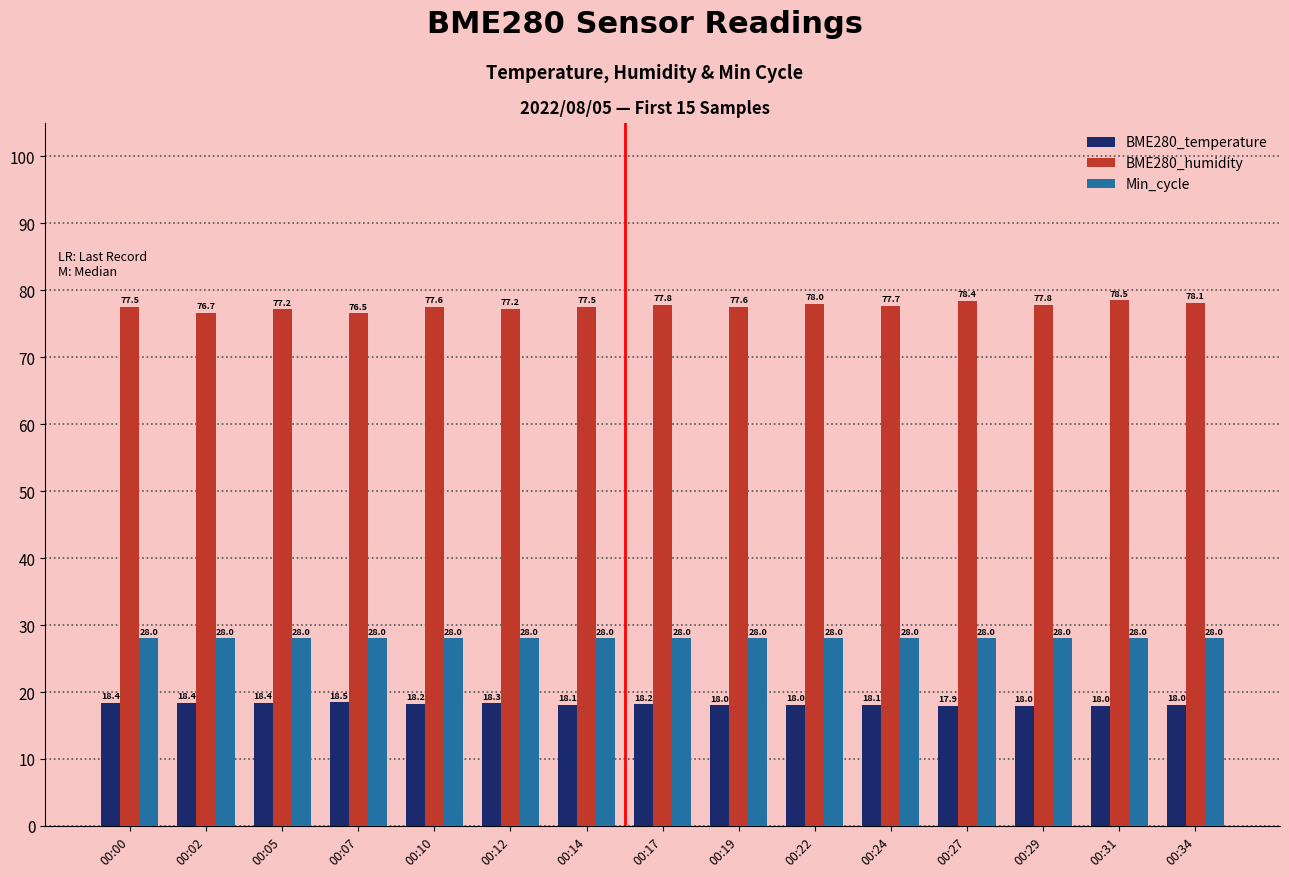

How many values in the BME280_humidity series exceed 77?

13